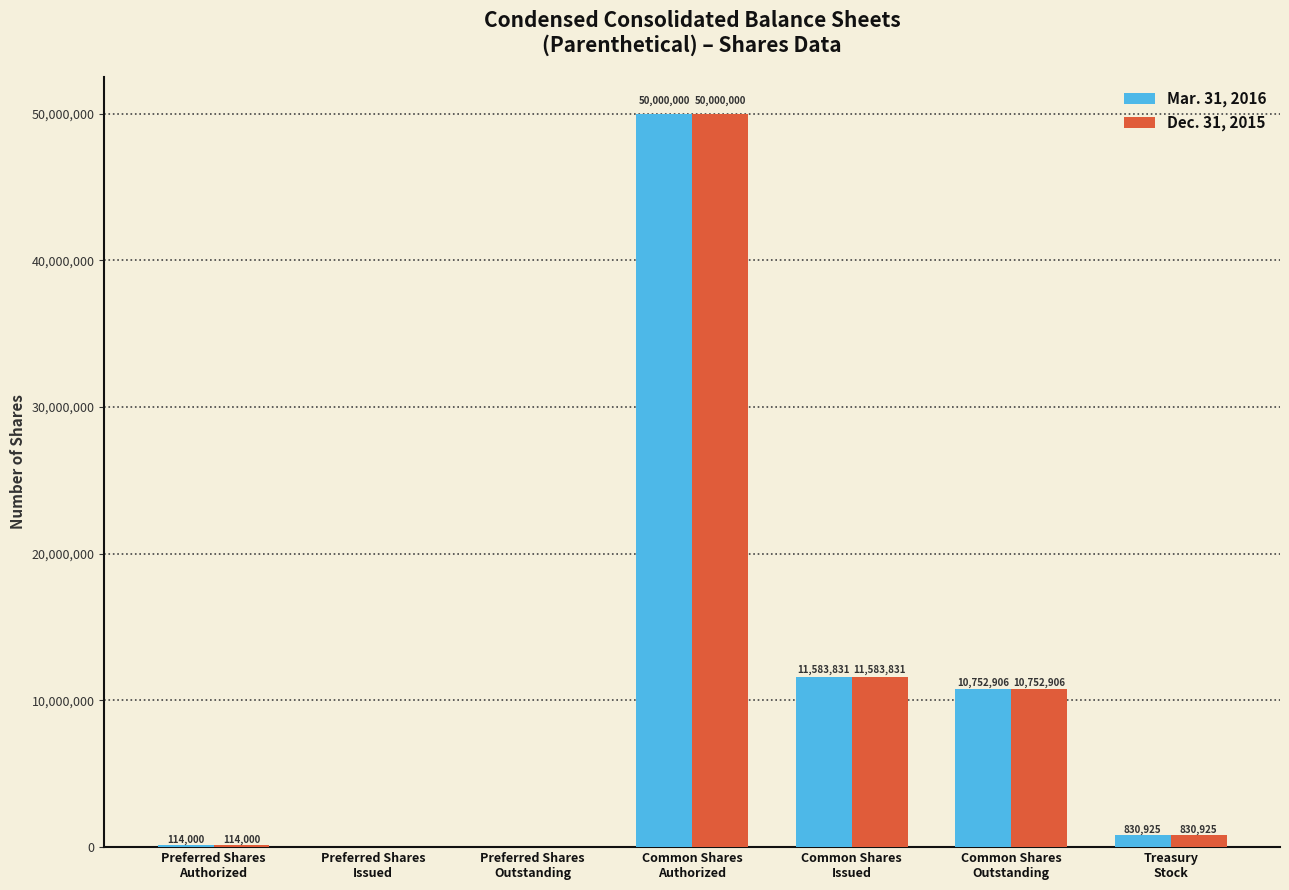

What is the highest value of the Mar. 31, 2016 series?

50000000